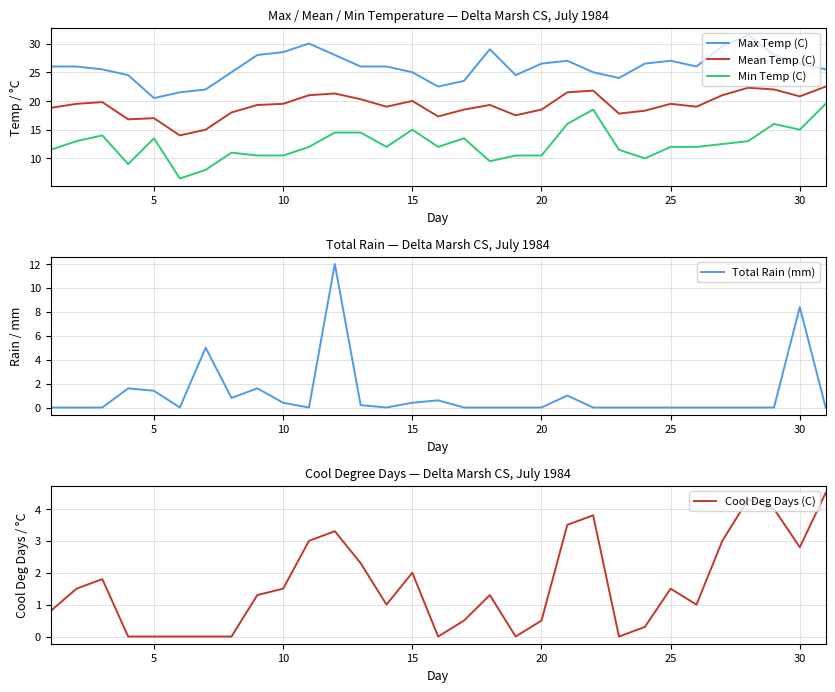

What value does the Max Temp (C) series have at 5?

20.5